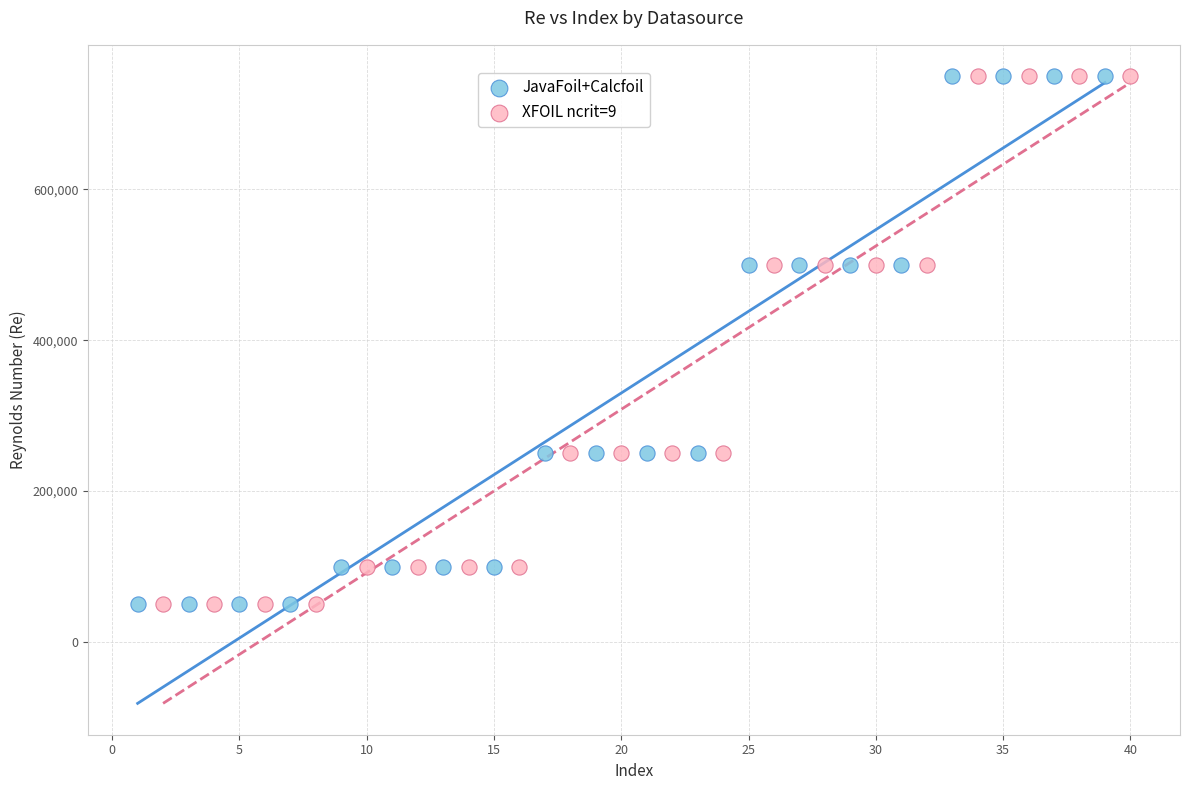

What are all the series names shown in the legend?

JavaFoil+Calcfoil, XFOIL ncrit=9